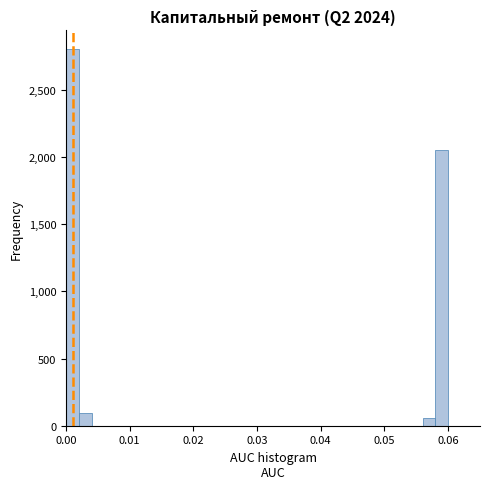

Read against the x-axis, roughly where is the centre of the tallest bar?

0.001